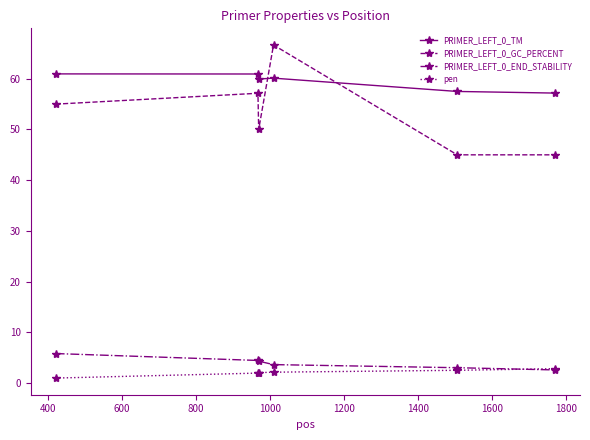

What is the highest value of the PRIMER_LEFT_0_GC_PERCENT series?

66.7